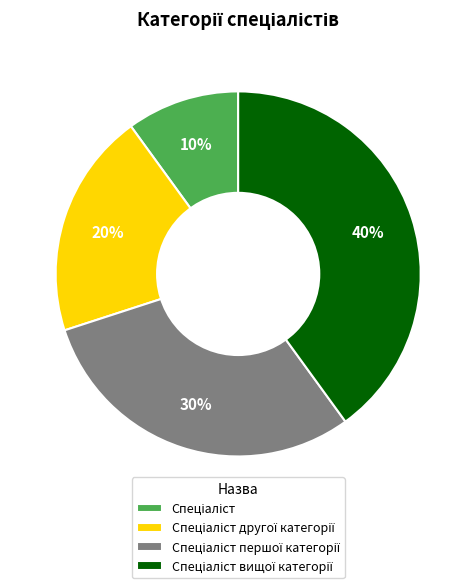

Is there a majority slice in this chart?

No